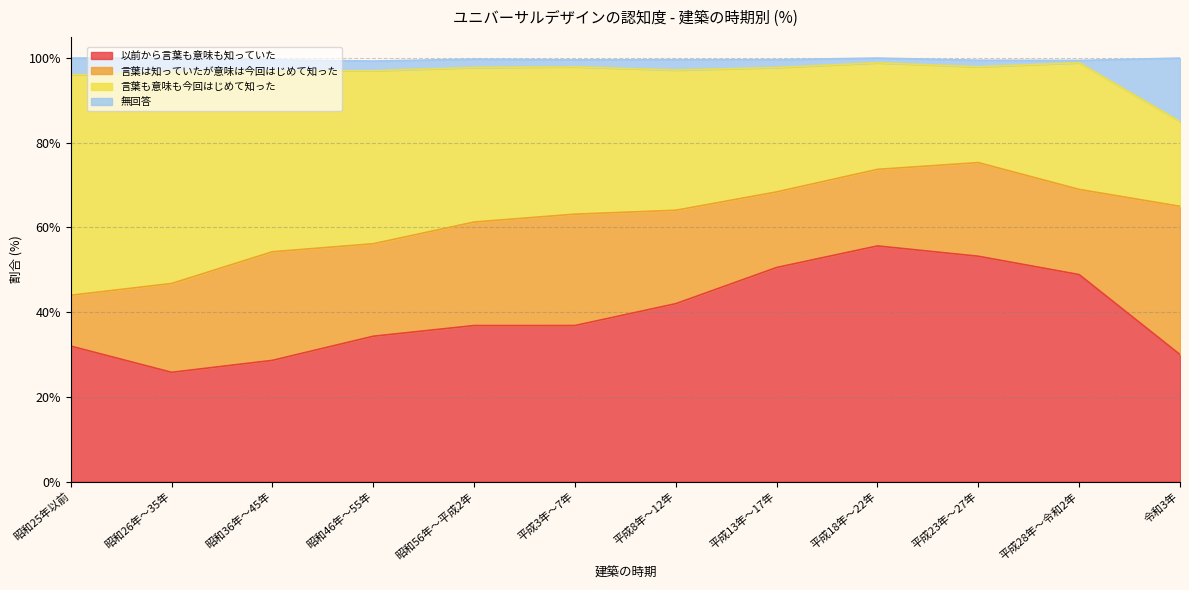

What is the total value across all series at 昭和46年～55年?

99.3